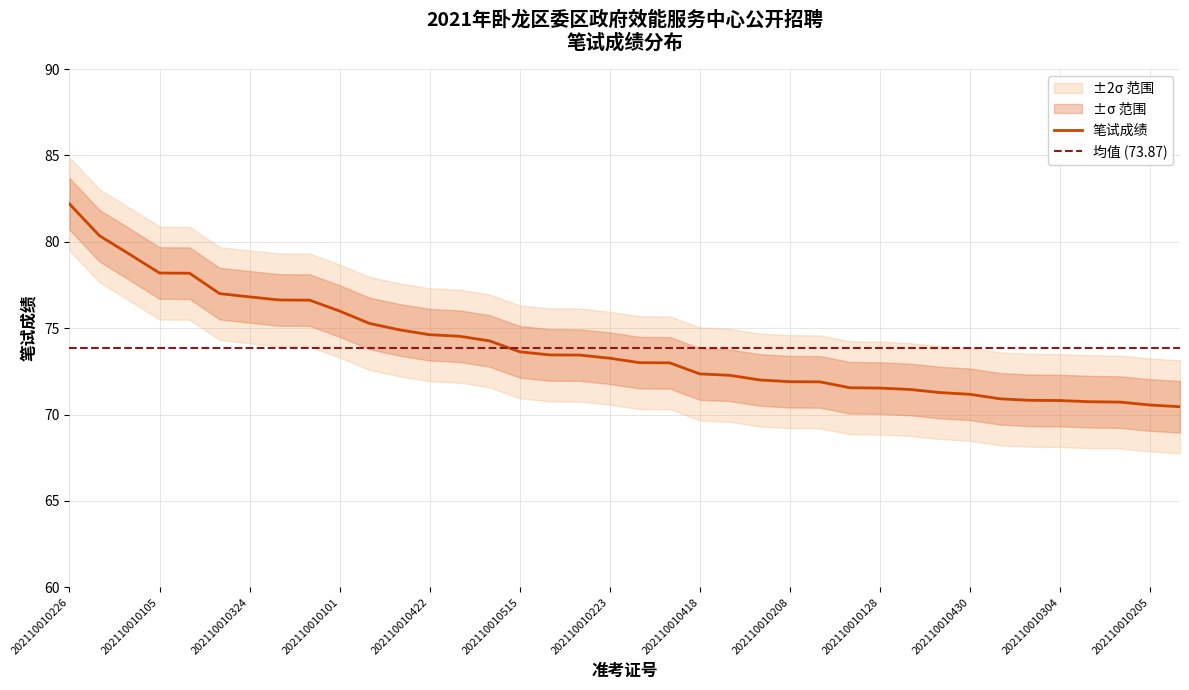

Does the chart have visible grid lines?

Yes